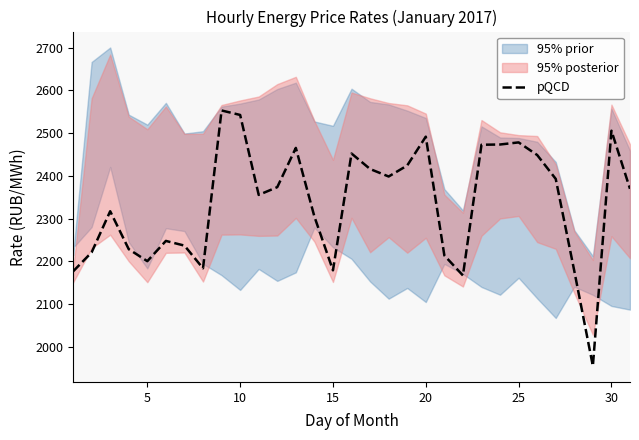

What is the greatest value displayed?

2553.1